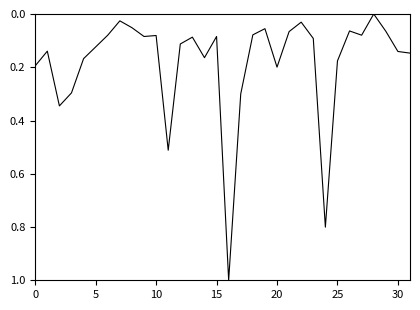

What is the maximum value shown in the chart?

1.0